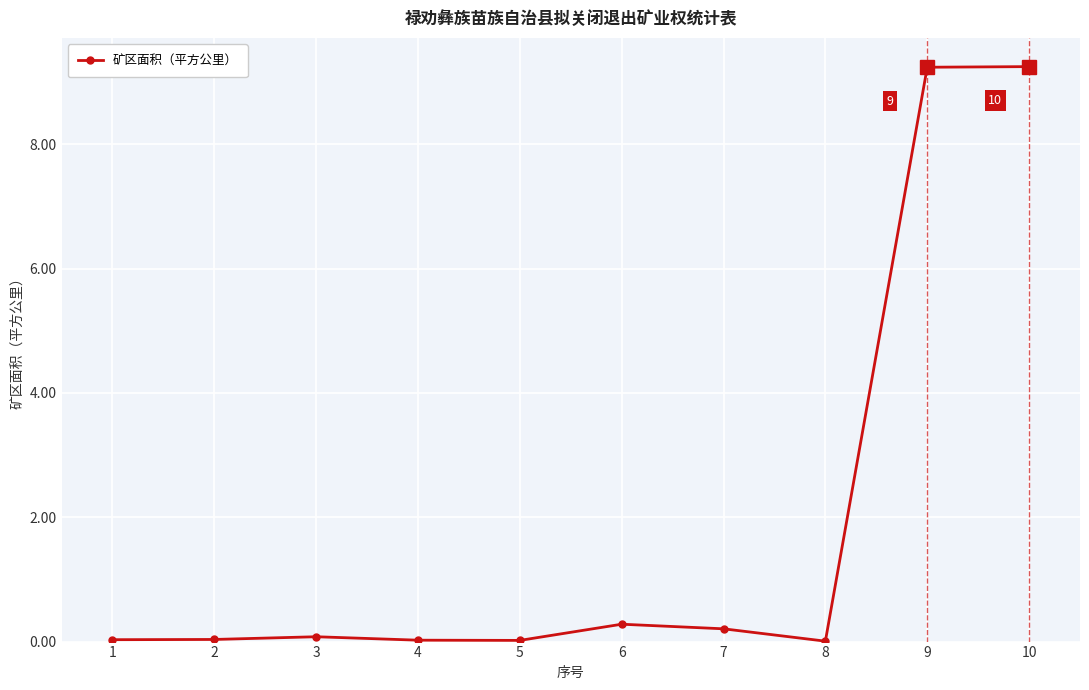

True or false: the data has more than 0 interior local peaks.

True